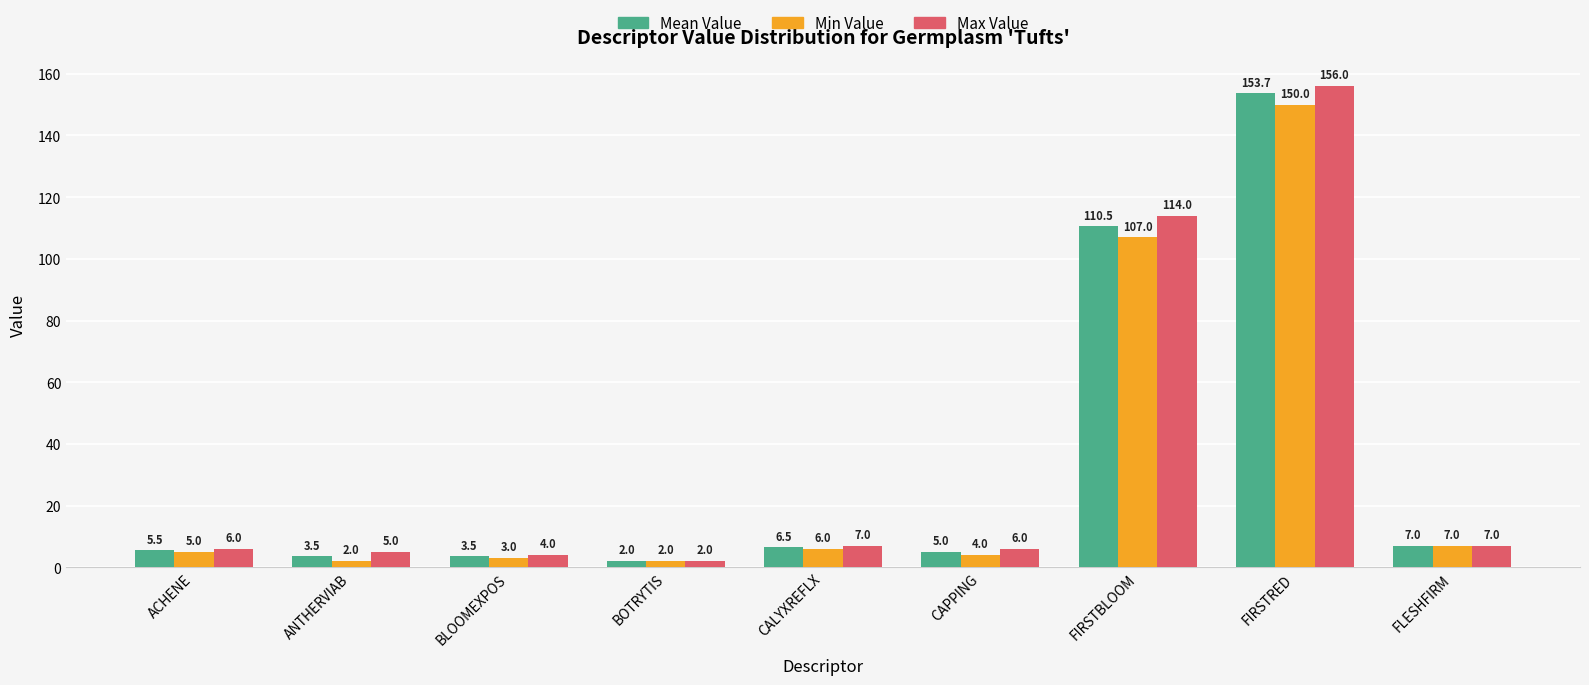

Rank the series by their maximum value, from lowest to highest.

Min Value, Mean Value, Max Value